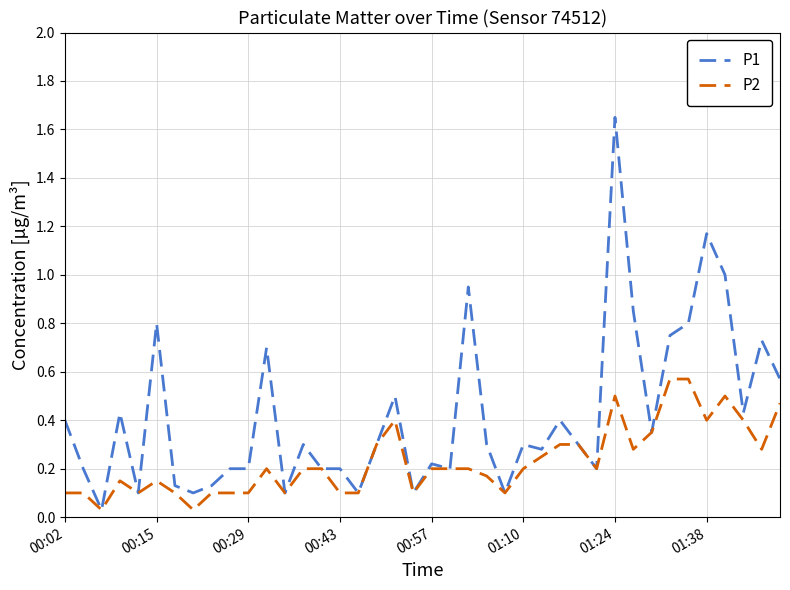

Which series has the largest range (max minus min)?

P1